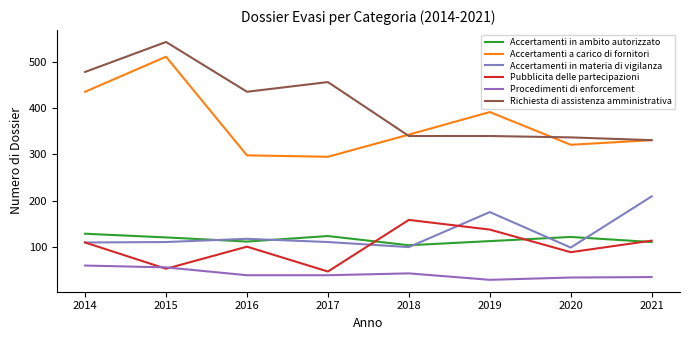

Which category has the lowest value in the Richiesta di assistenza amministrativa series?

2021